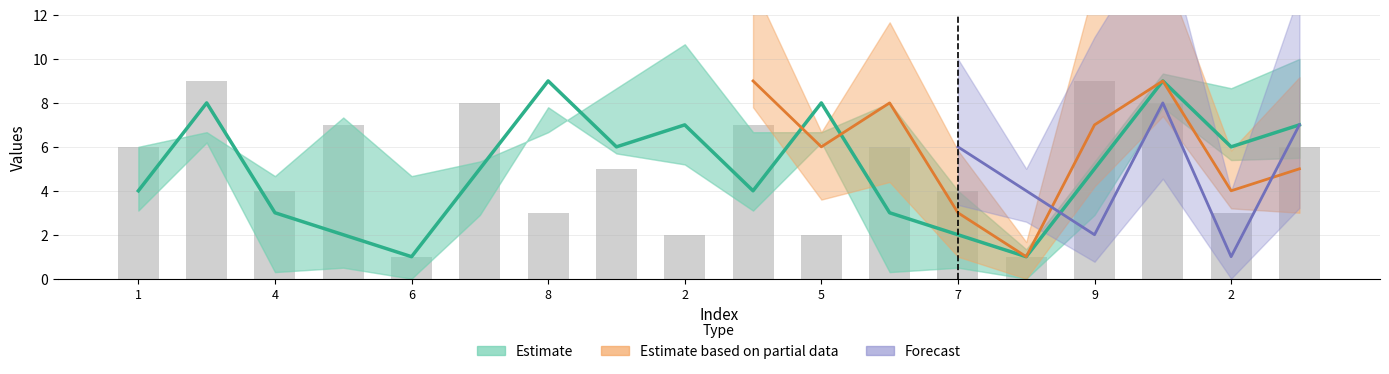

What is the label of the 8th bar from the left?

9